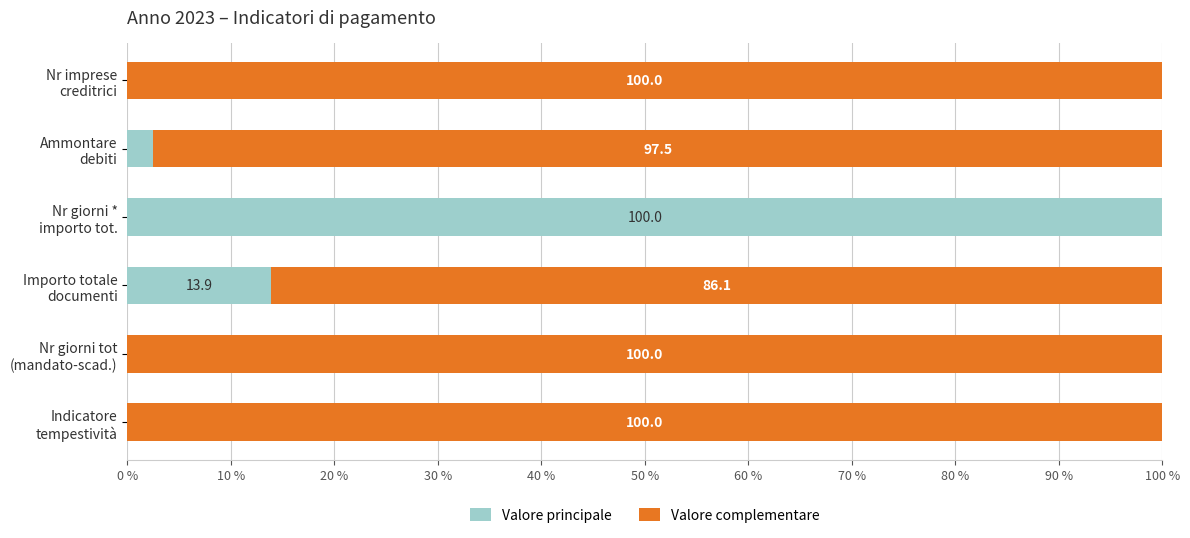

What is the sum of all Valore principale values?

116.4